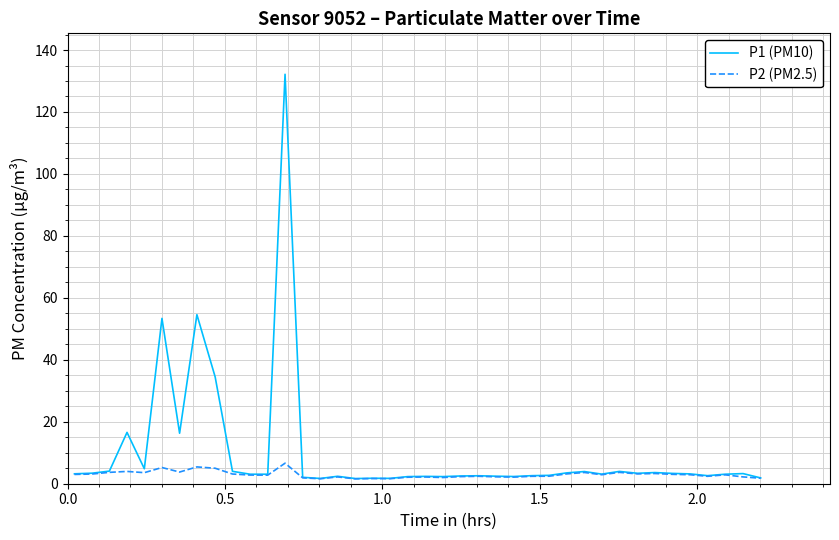

Rank the series by their average value, from highest to lowest.

P1 (PM10), P2 (PM2.5)